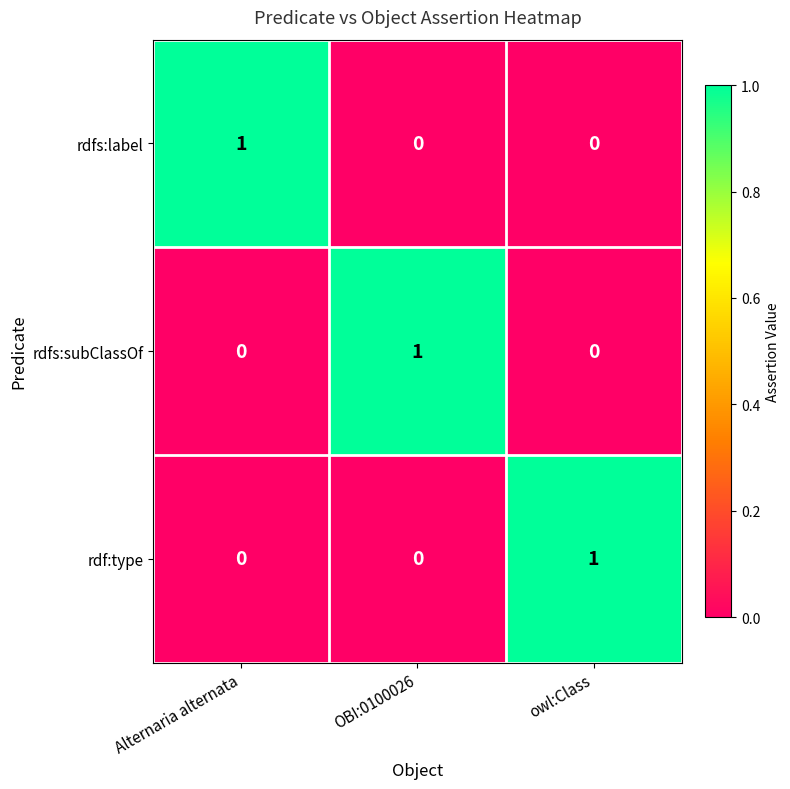

At how many categories does at least one series exceed 0?

3